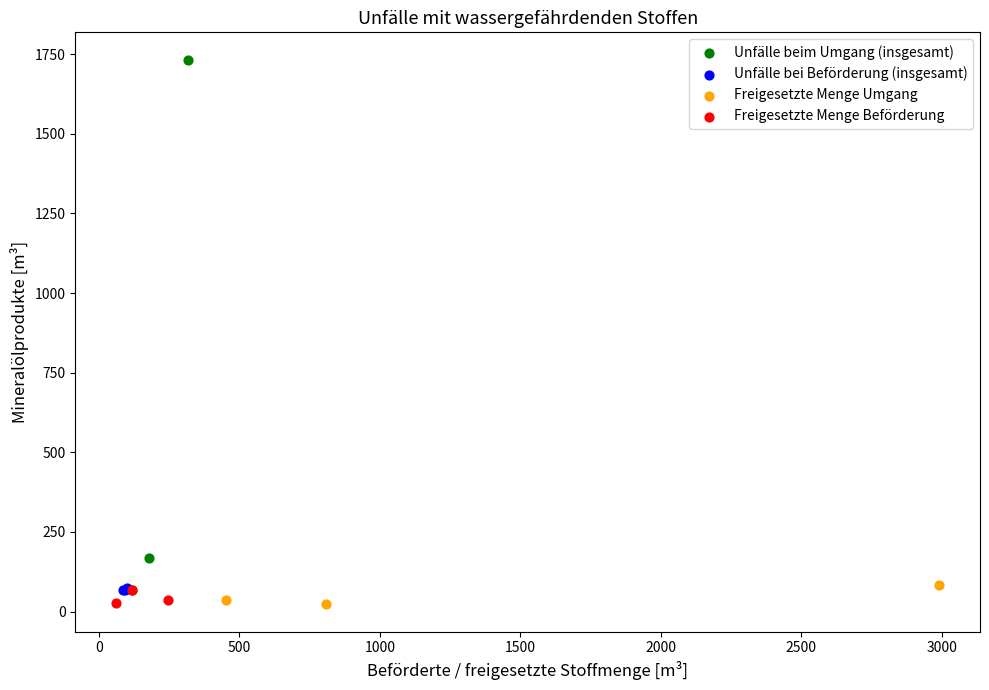

Which series has the largest Y range (max minus min)?

Unfälle beim Umgang (insgesamt)